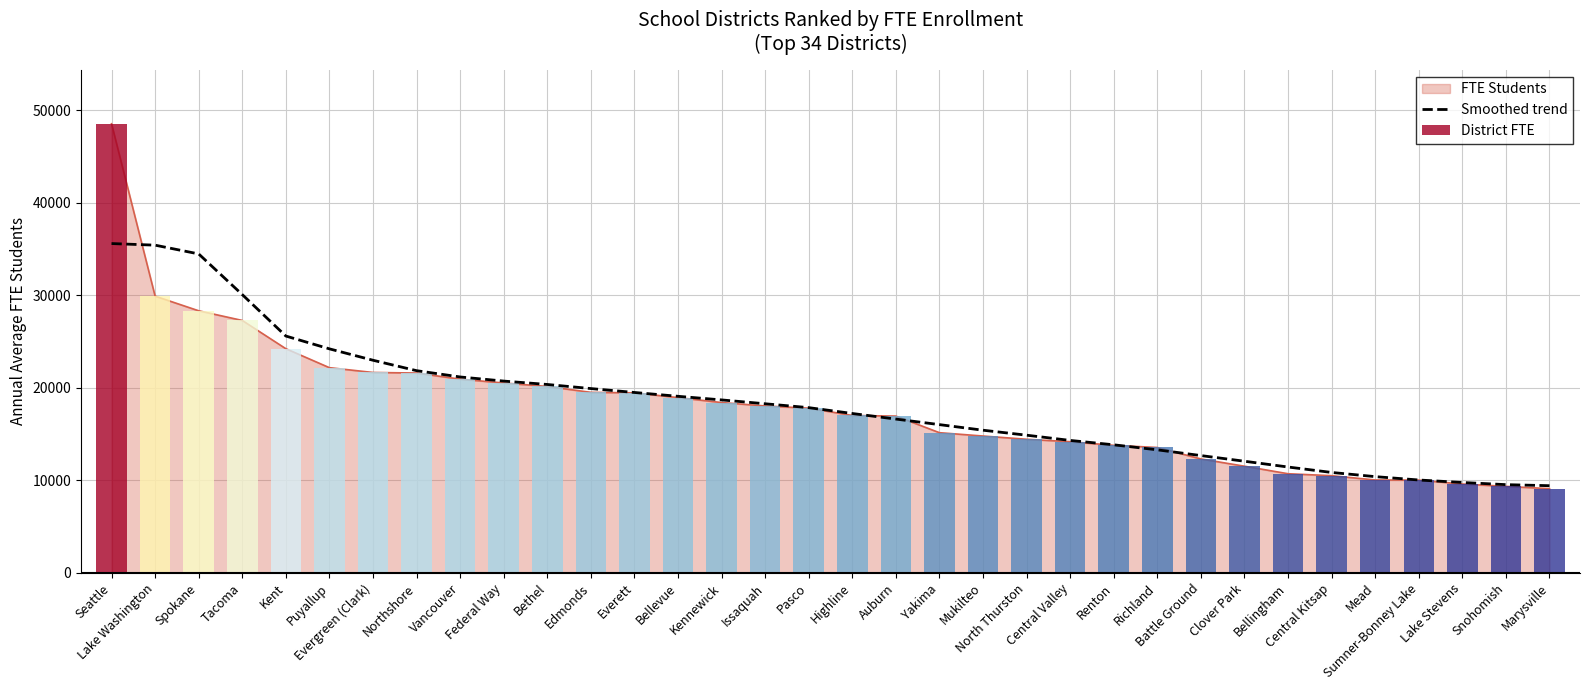

Reading right to left, what are all the values shown in this chart?

9424.3	9539.5	9773.0	10042.0	10405.1	10857.2	11445.4	12069.6	12682.1	13303.0	13846.9	14319.9	14885.7	15424.0	16028.5	16628.5	17231.9	17864.4	18283.3	18699.6	19090.8	19504.9	19926.6	20369.4	20736.3	21181.2	21861.6	22988.5	24220.5	25605.6	30088.0	34483.6	35430.5	35604.8